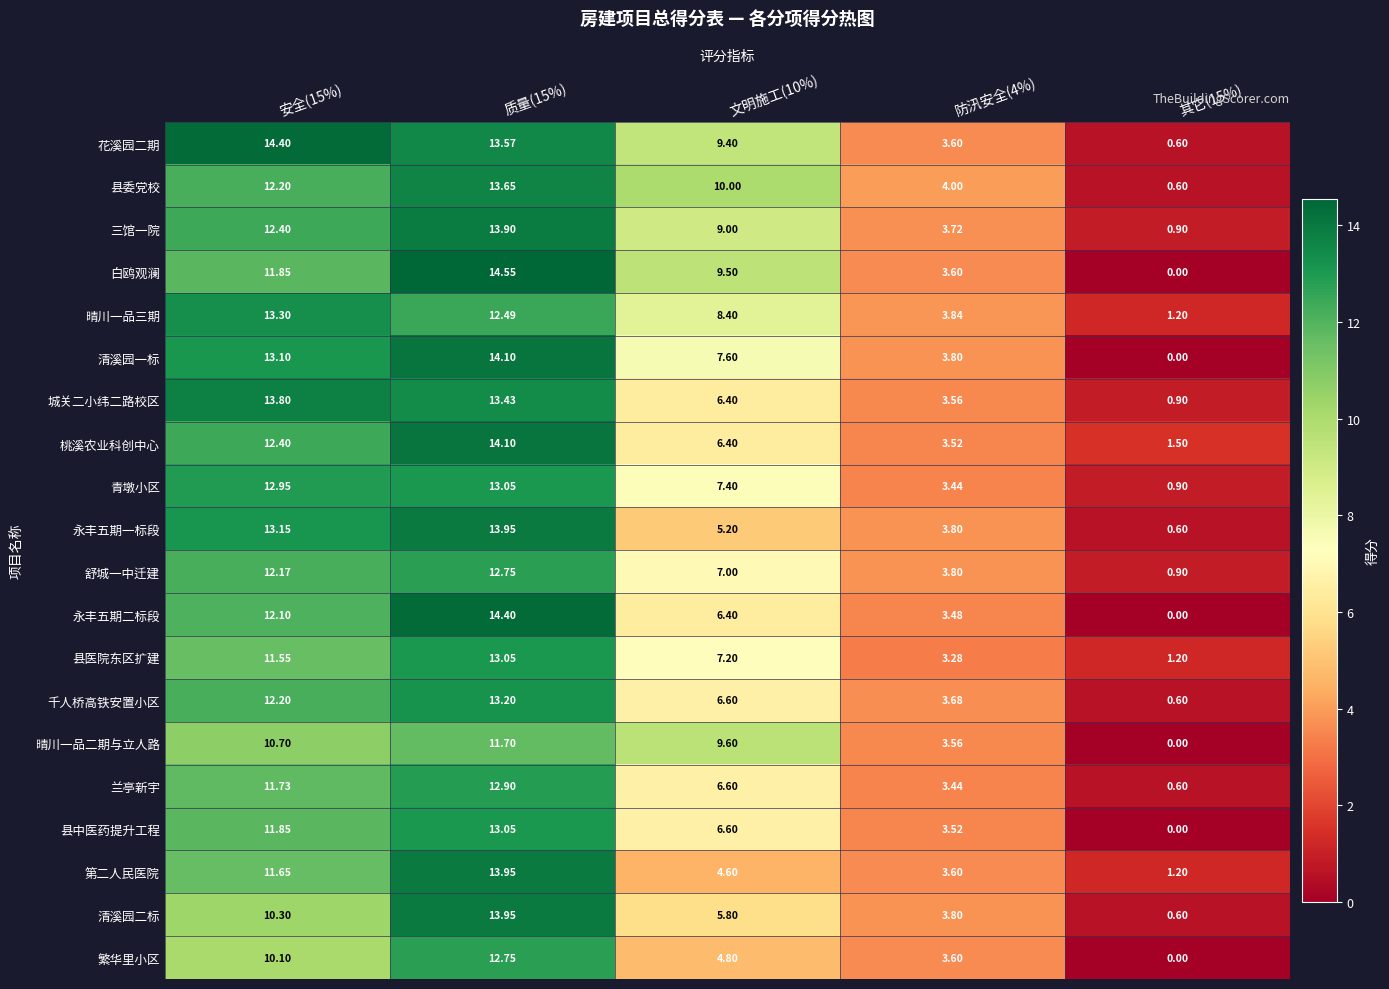

What is the difference between the highest and lowest values at 文明施工(10%)?

5.4